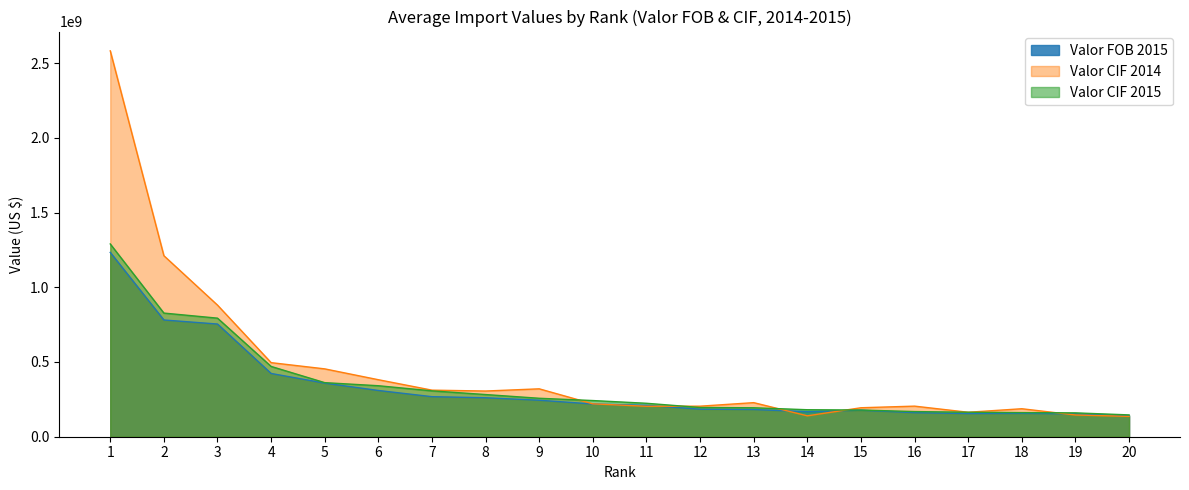

How many values in the Valor FOB 2015 series are below 218970394?

10